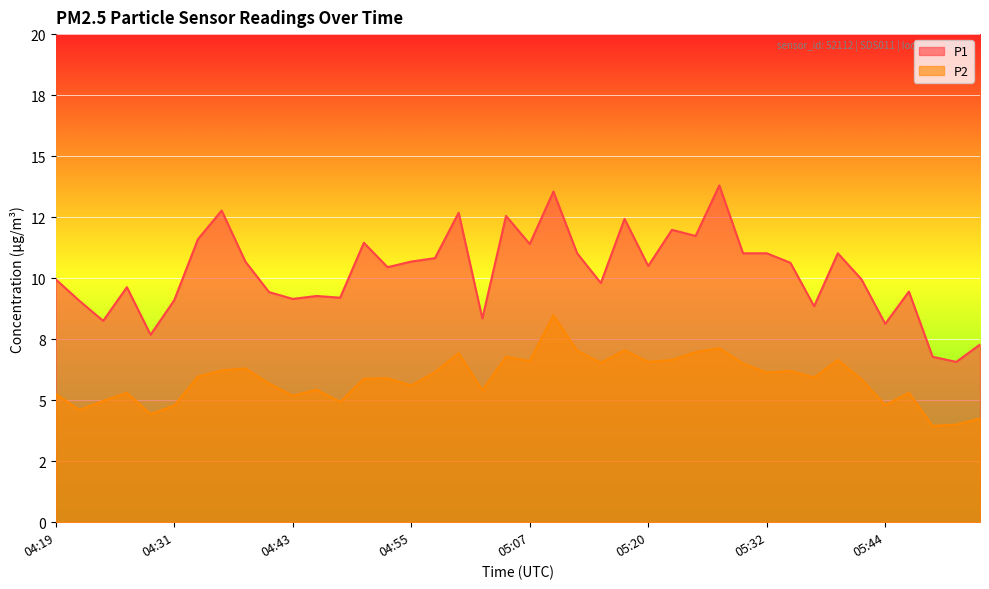

What are all the series names shown in the legend?

P1, P2